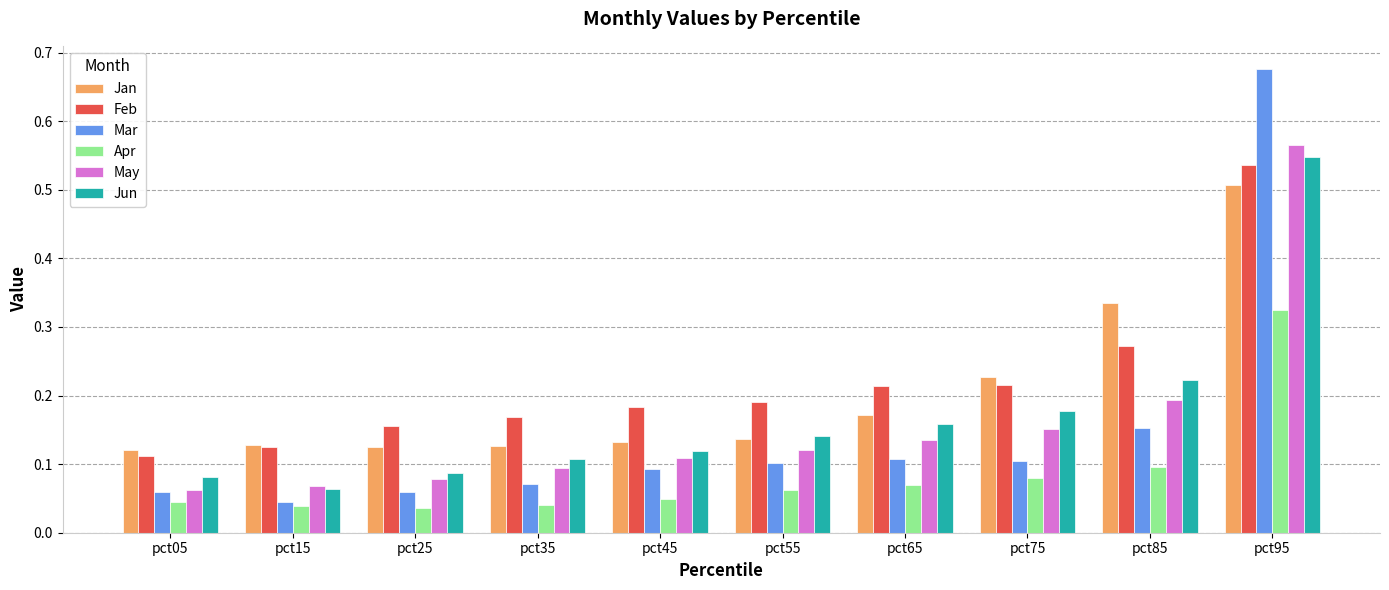

At which label does Jun reach its peak?

pct95